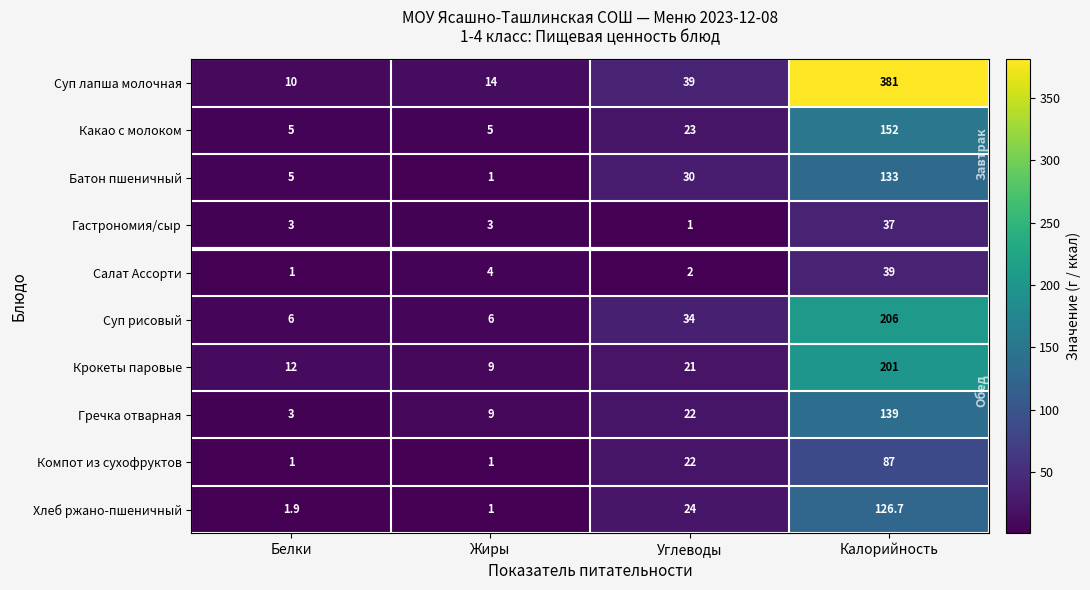

Rank the series by their maximum value, from lowest to highest.

Гастрономия/сыр, Салат Ассорти, Компот из сухофруктов, Хлеб ржано-пшеничный, Батон пшеничный, Гречка отварная, Какао с молоком, Крокеты паровые, Суп рисовый, Суп лапша молочная